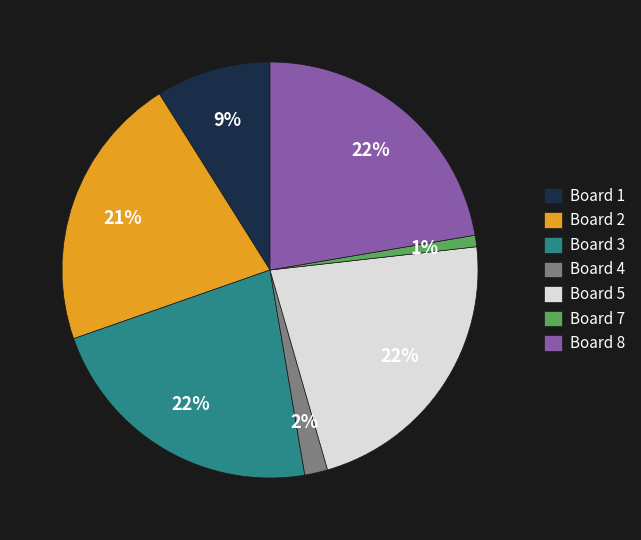

Is there any slice that represents more than half of the pie?

No